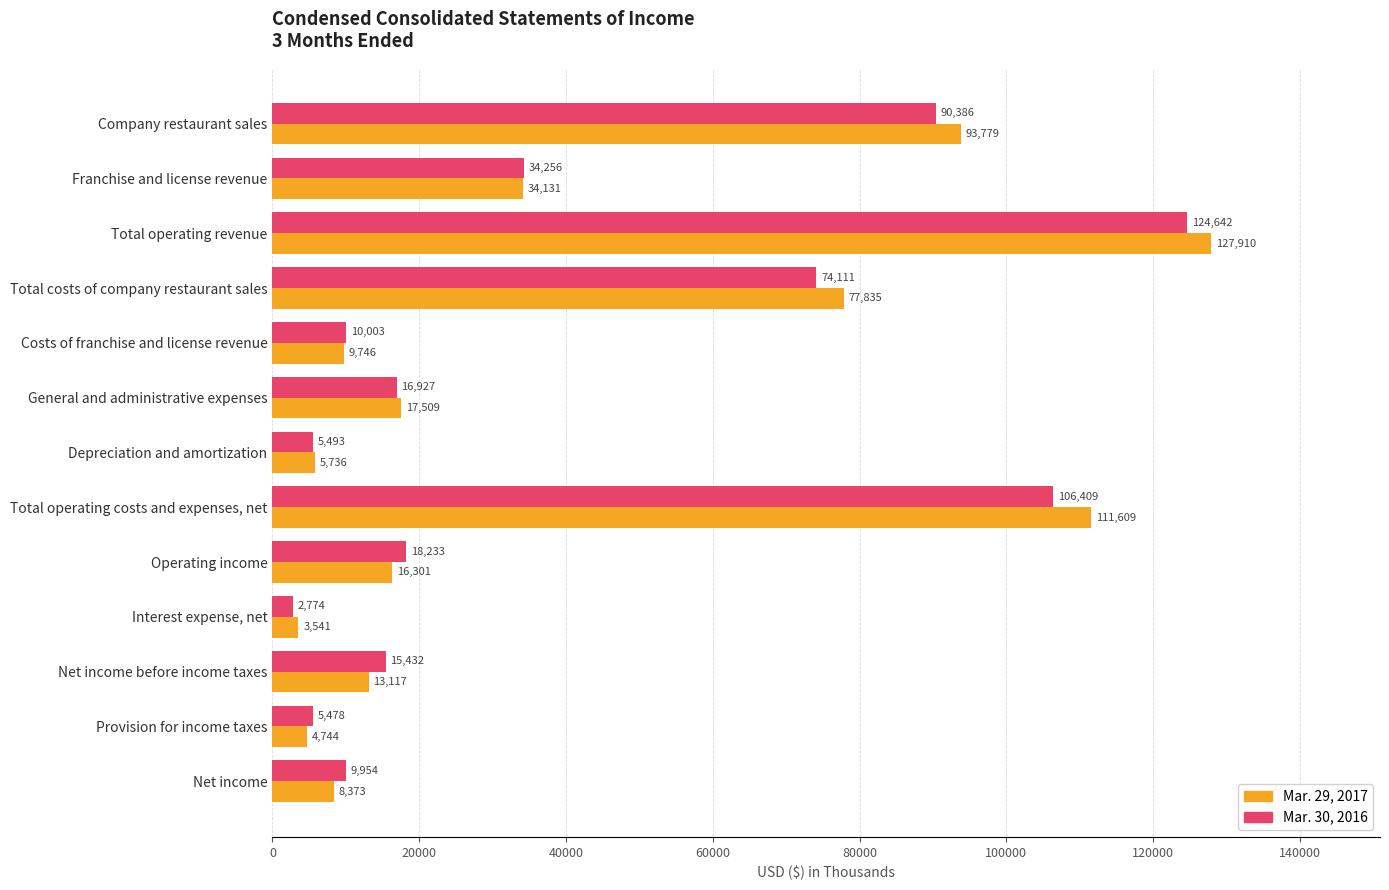

At which label is Mar. 29, 2017 closest to 65725?

Total costs of company restaurant sales